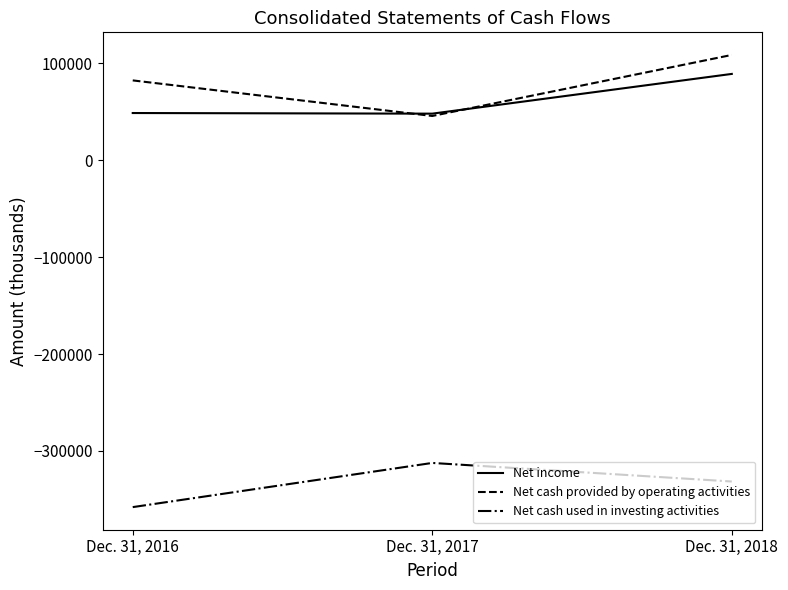

How many lines are shown in the chart?

3